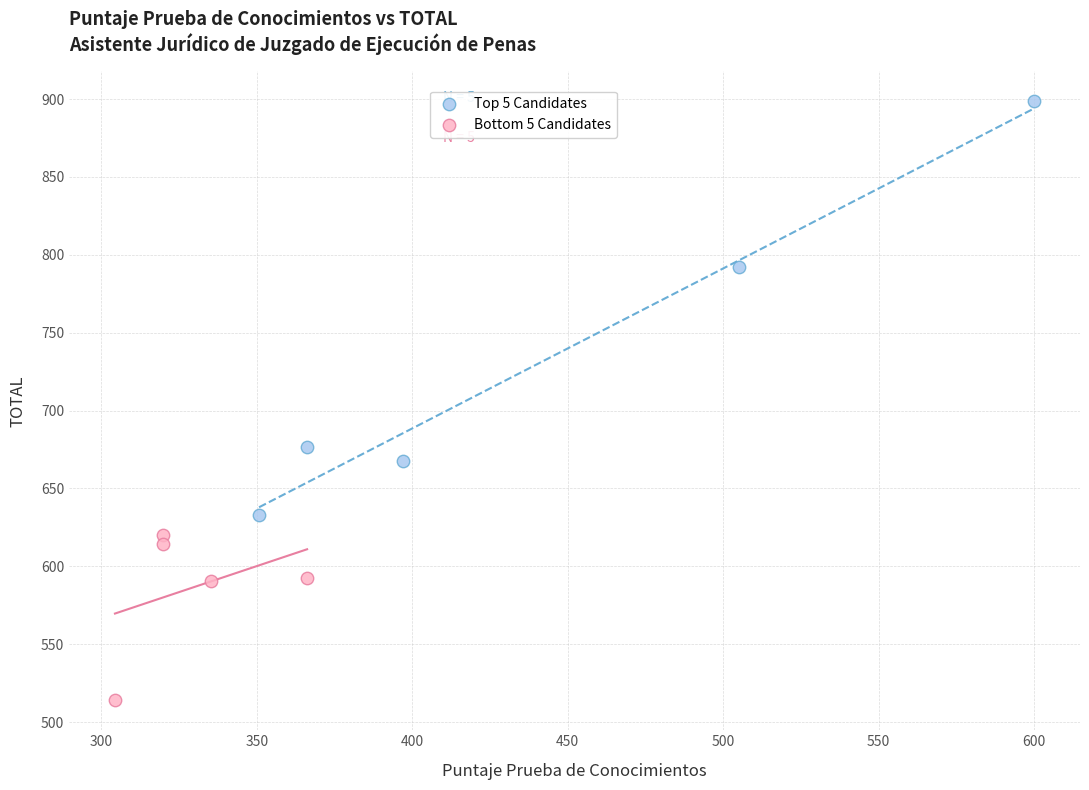

Which series contains the highest Y value?

Top 5 Candidates